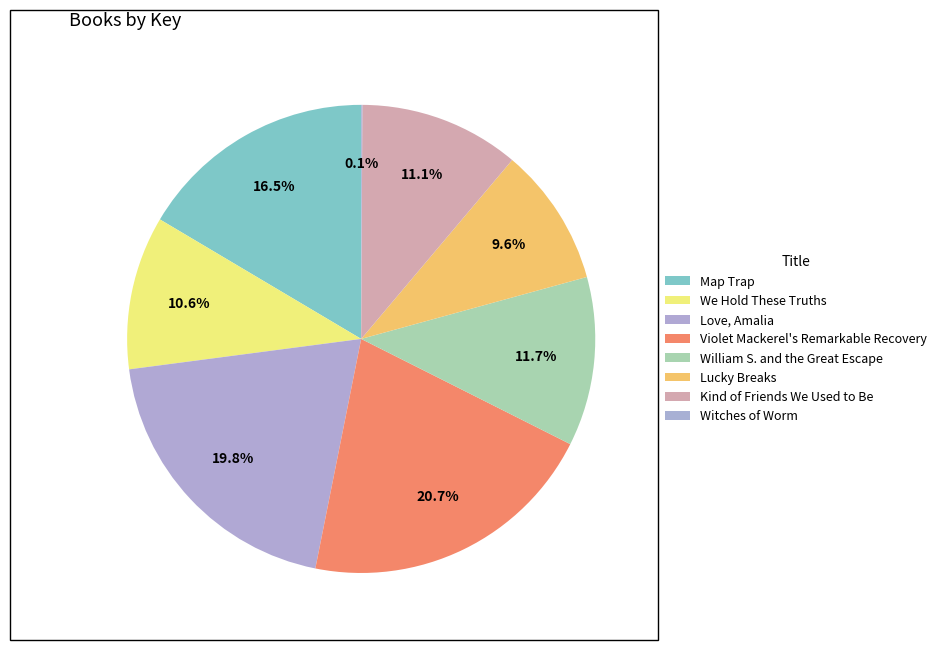

Is Witches of Worm the majority of the pie?

No